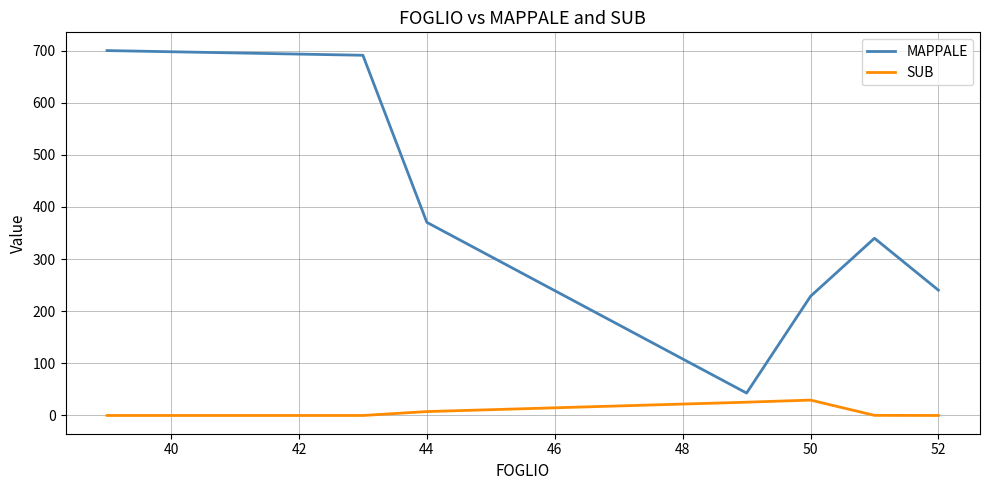

What is the difference between the second highest and second lowest values in the MAPPALE series?

462.3